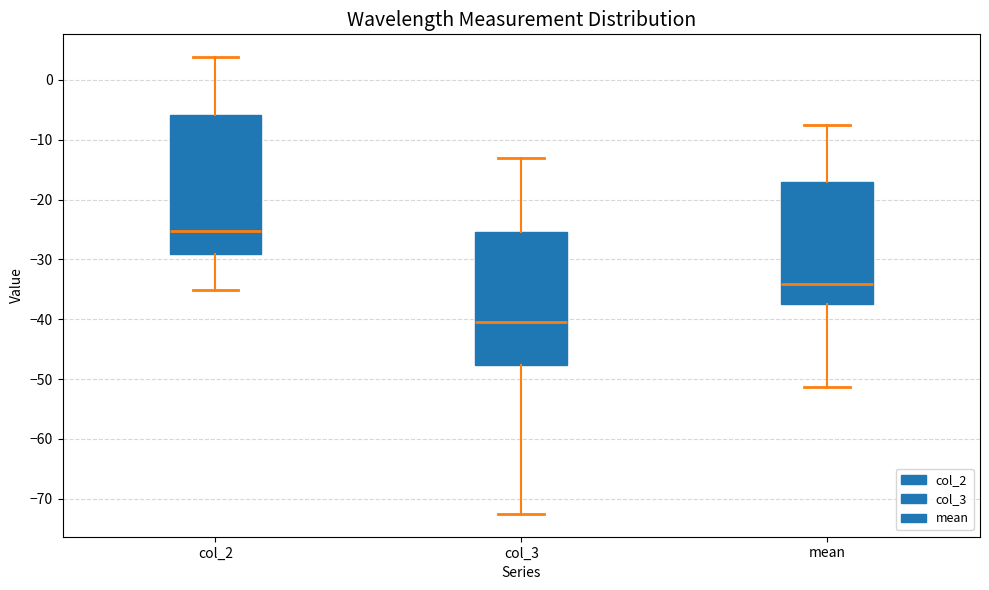

Reading left to right, transcribe this box plot: for each box, give where its median line is, the range the box spans, and where its two whiskers end, as read against the y-axis. The values are not printed on the chart, so give them approximately, as read against the axis.

col_2: median -25, box -29 to -6, whiskers -35 to 4
col_3: median -40, box -48 to -25, whiskers -73 to -13
mean: median -34, box -38 to -17, whiskers -51 to -7